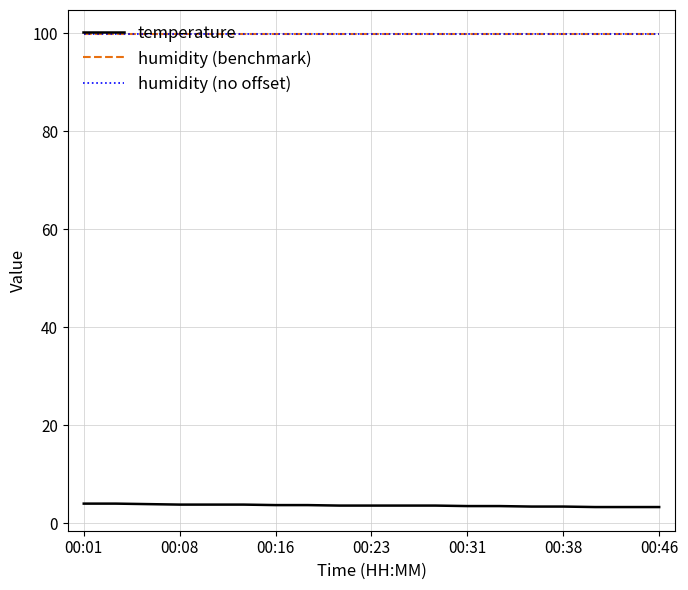

What are all the series names shown in the legend?

temperature, humidity (benchmark), humidity (no offset)